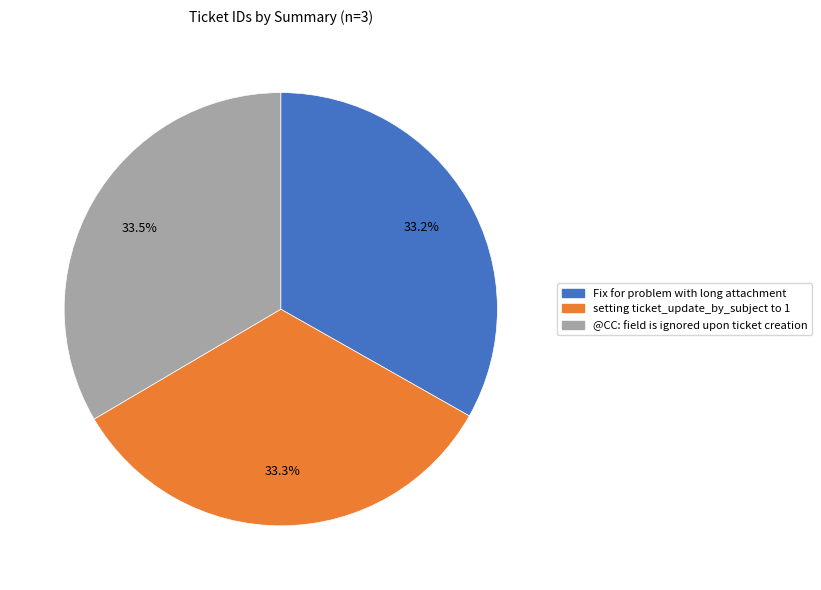

Approximately how many times larger is the value at setting ticket_update_by_subject to 1 compared to Fix for problem with long attachment?

1.0